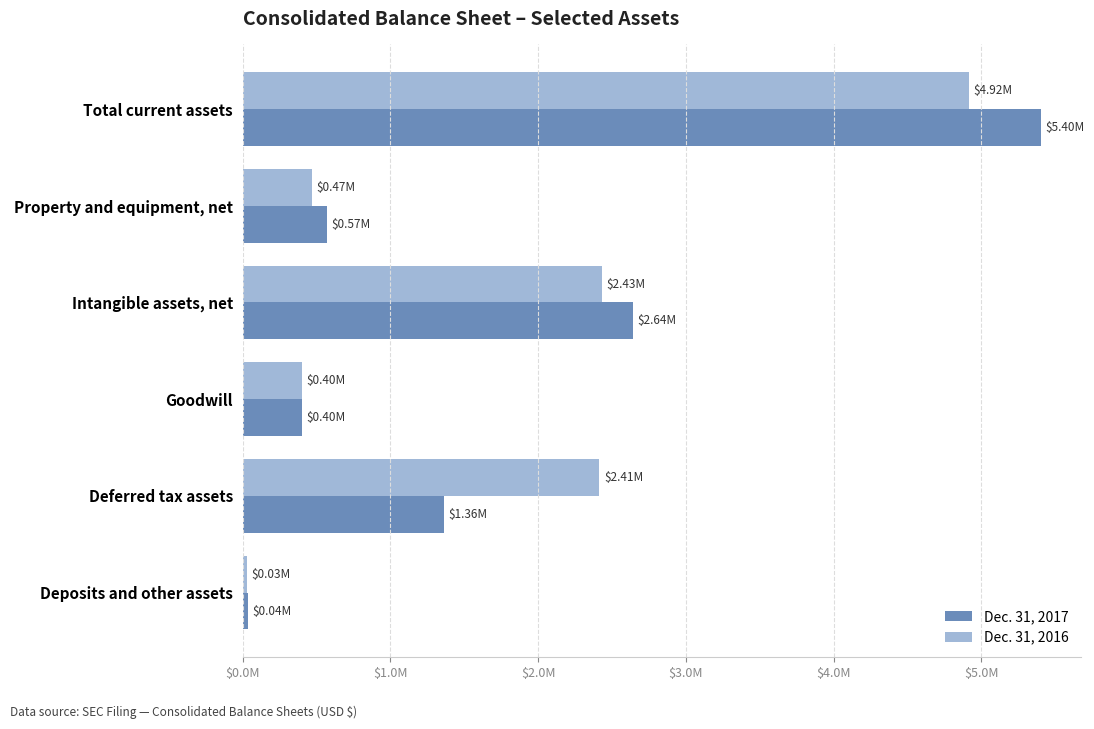

What are all the series names shown in the legend?

Dec. 31, 2017, Dec. 31, 2016